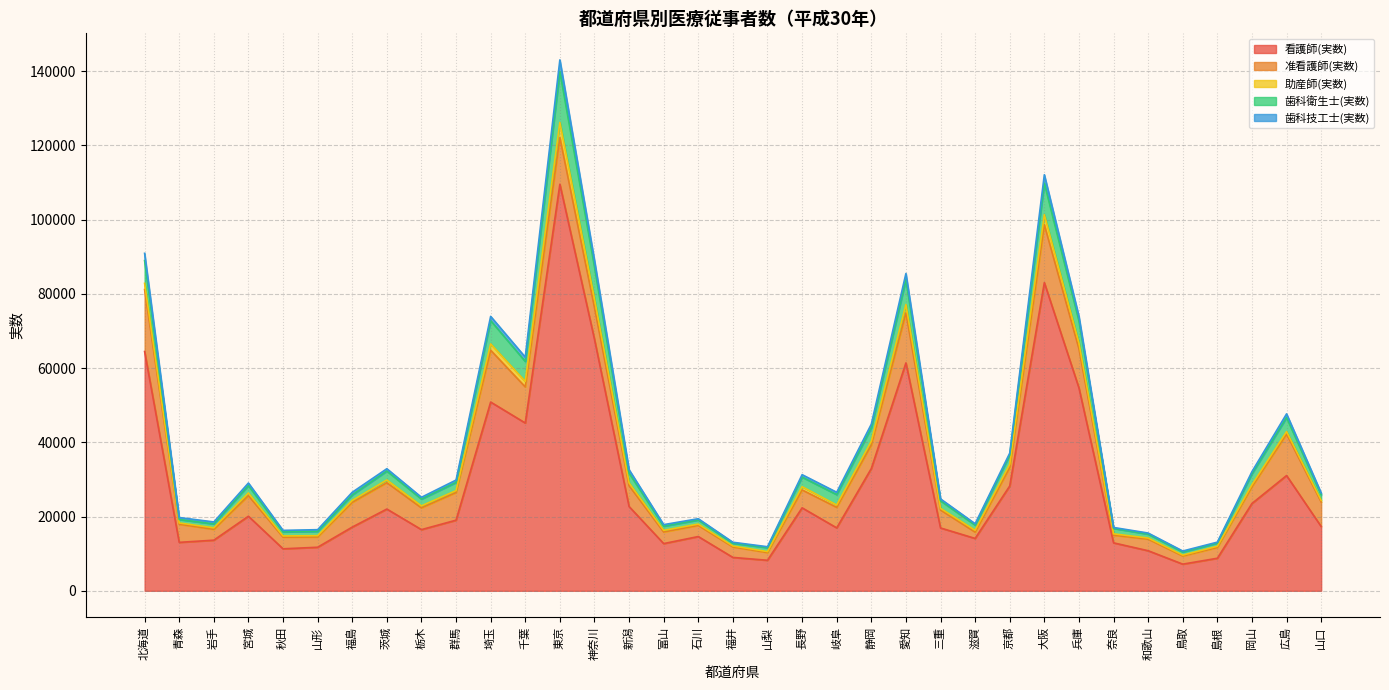

Which series has the largest range (max minus min)?

看護師(実数)